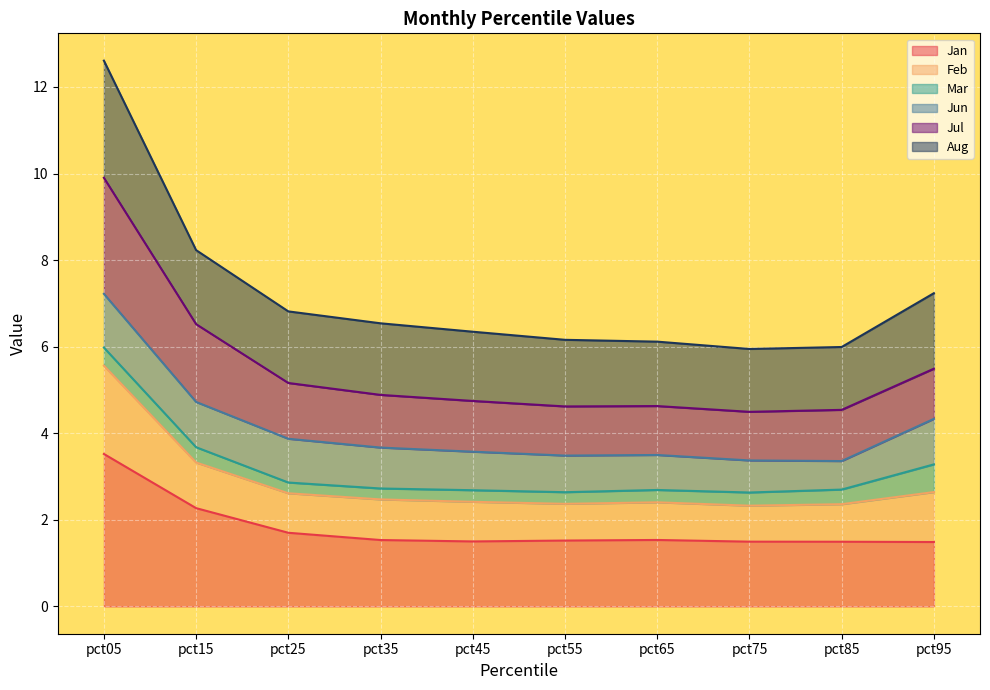

True or false: Jul has a value of 3.5 at pct55.

False